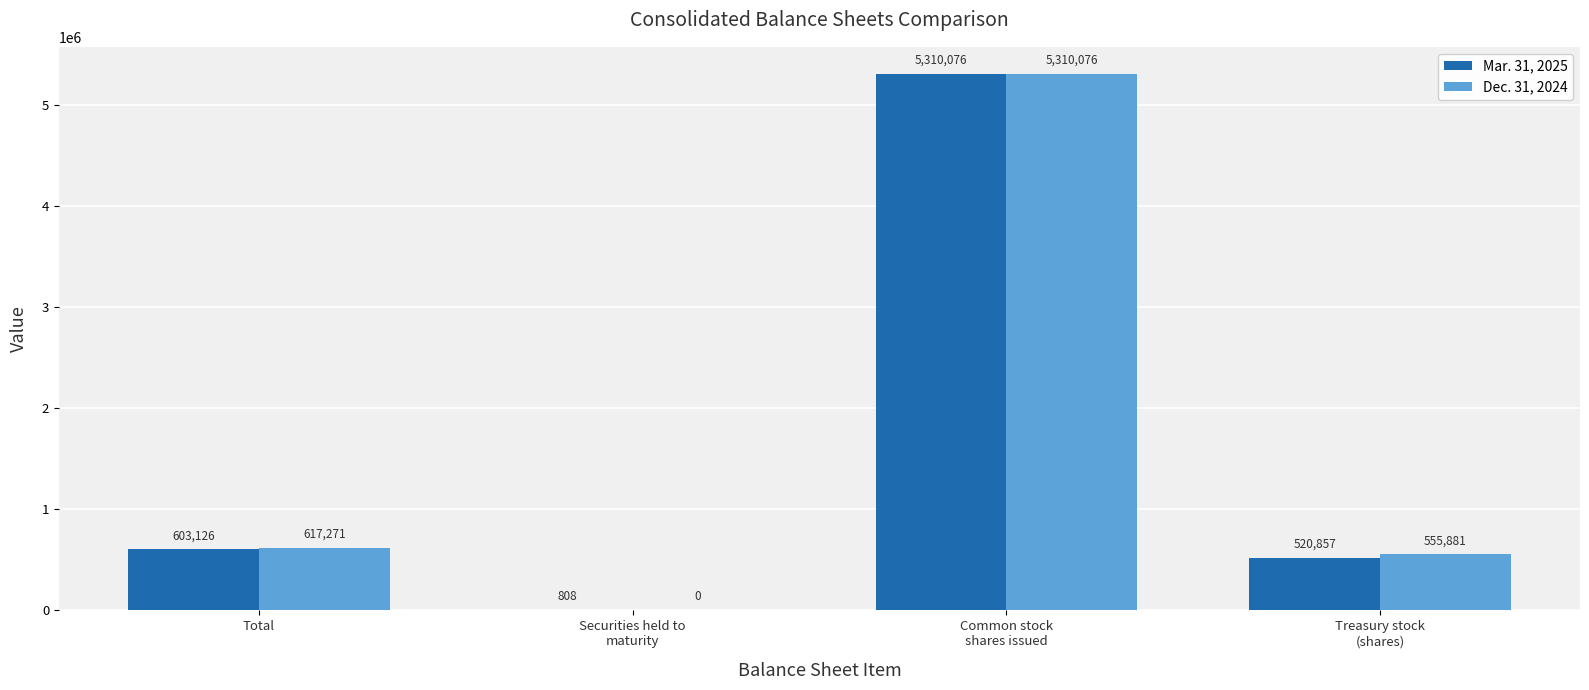

How many values in Dec. 31, 2024 are above zero?

3